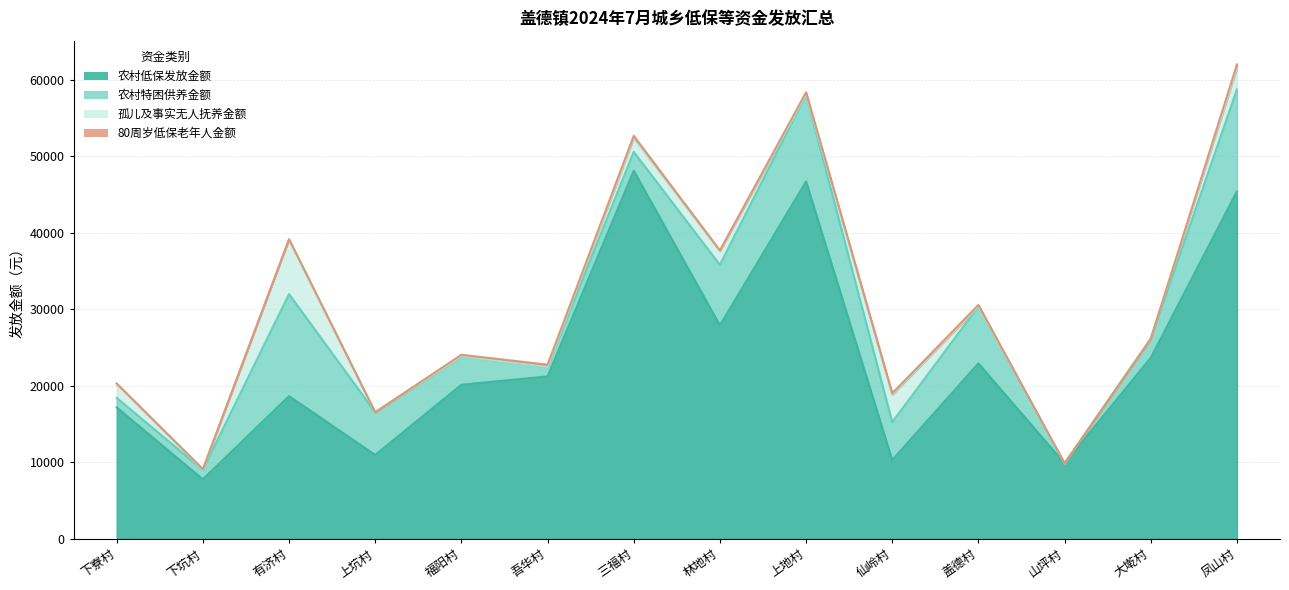

How many lines are shown in the chart?

4